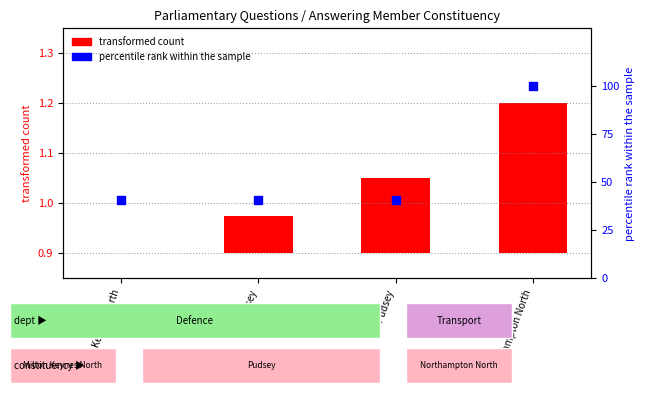

What are all the series names shown in the legend?

transformed count, percentile rank within the sample